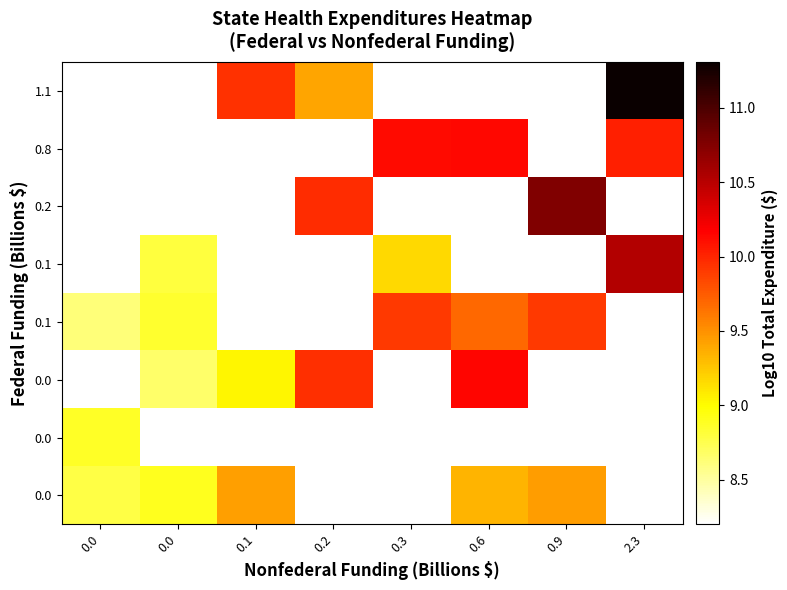

What is the difference between the highest and lowest values at 0.6?

0.8